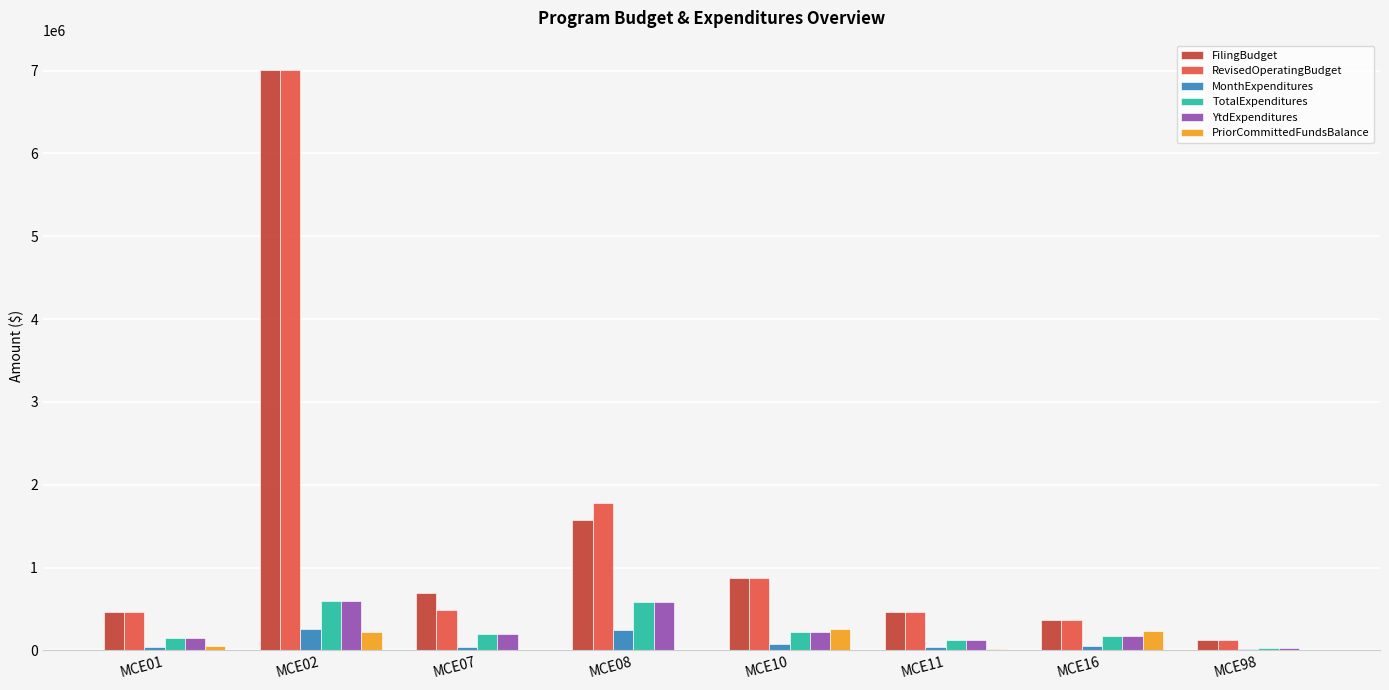

Is the value of PriorCommittedFundsBalance at MCE10 greater than the value of MonthExpenditures at MCE10?

Yes